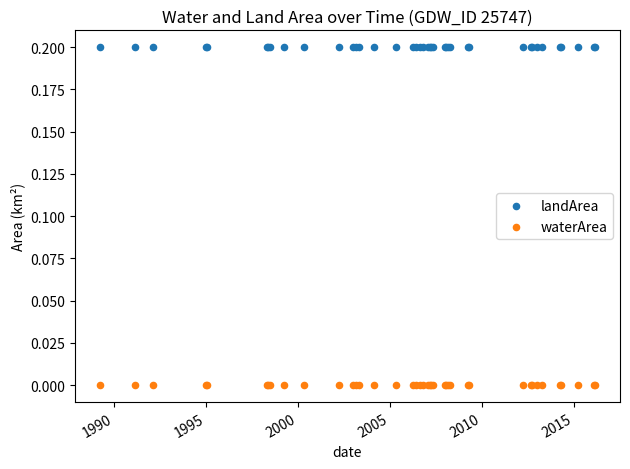

Which series contains the lowest Y value?

waterArea